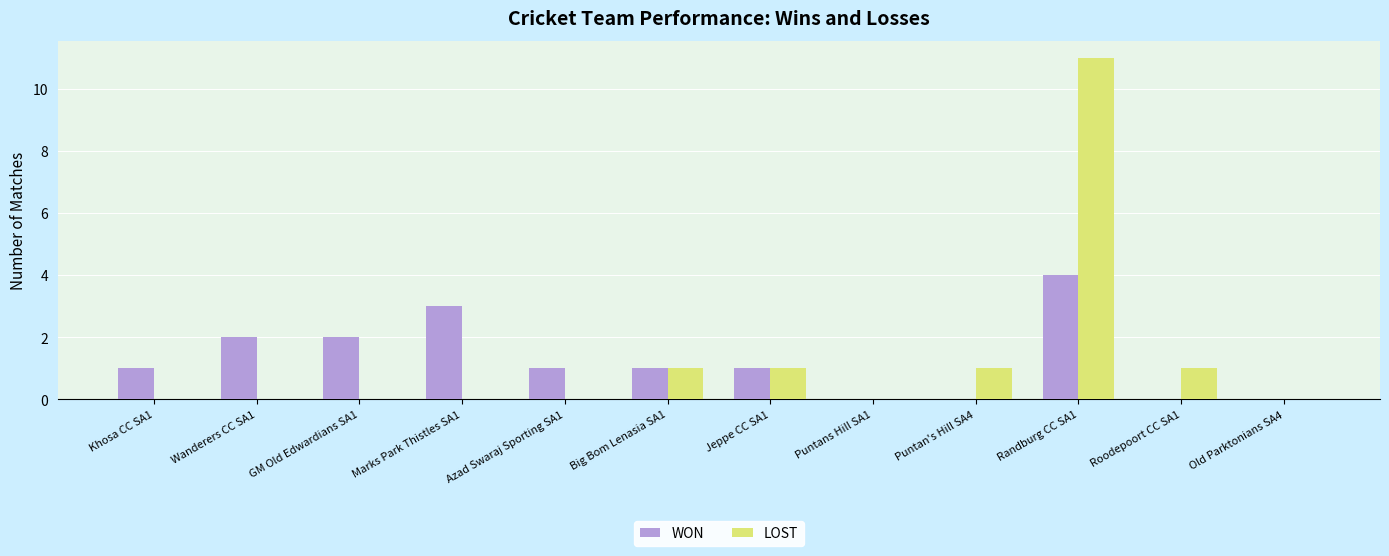

What value does the WON series have at Marks Park Thistles SA1?

3